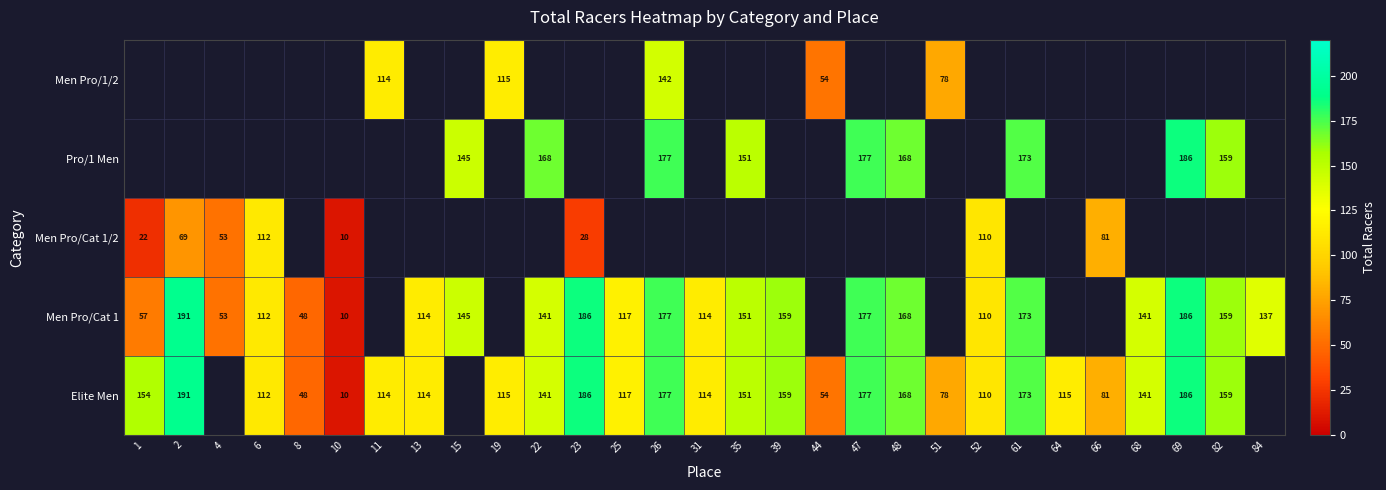

At how many categories does at least one series exceed 33?

28